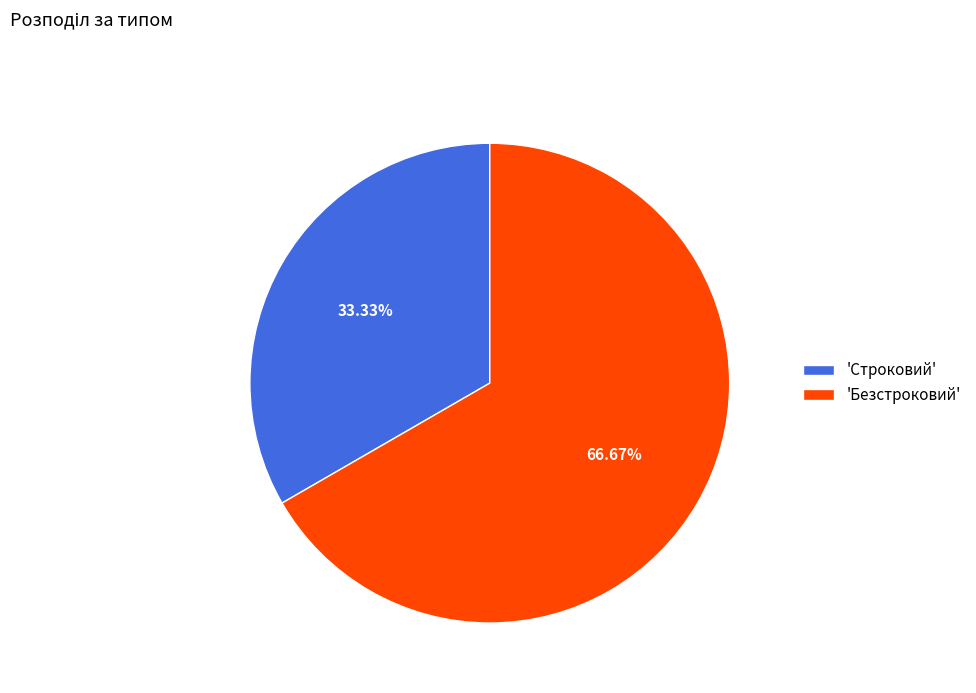

How many segments does this pie chart have?

2